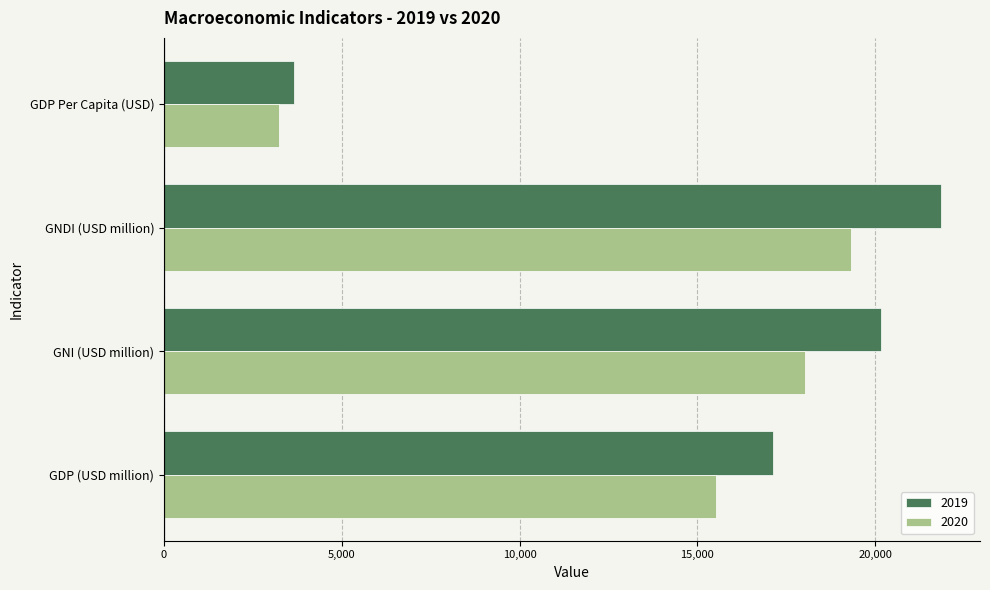

At which category does the chart reach its minimum across all series?

GDP Per Capita (USD)